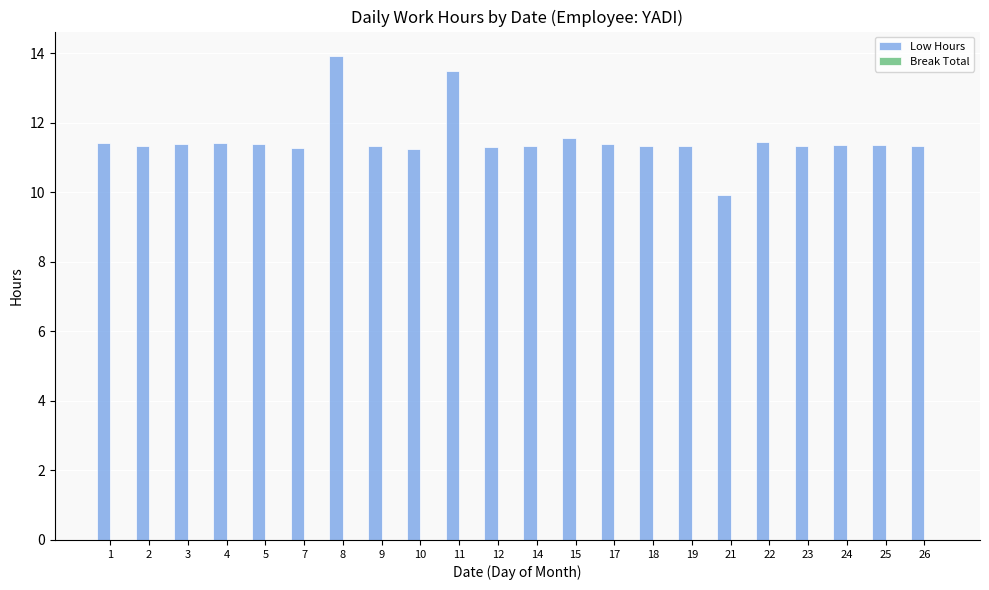

Read the value at 8.

13.9